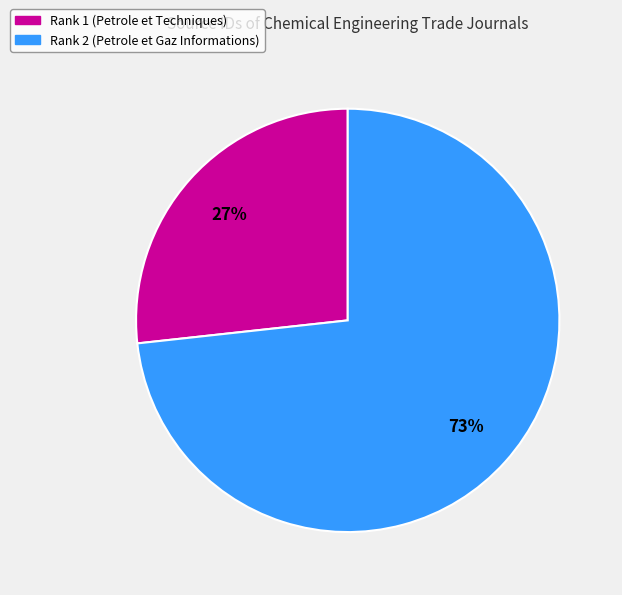

To the nearest percent, what is the average slice percentage?

50%